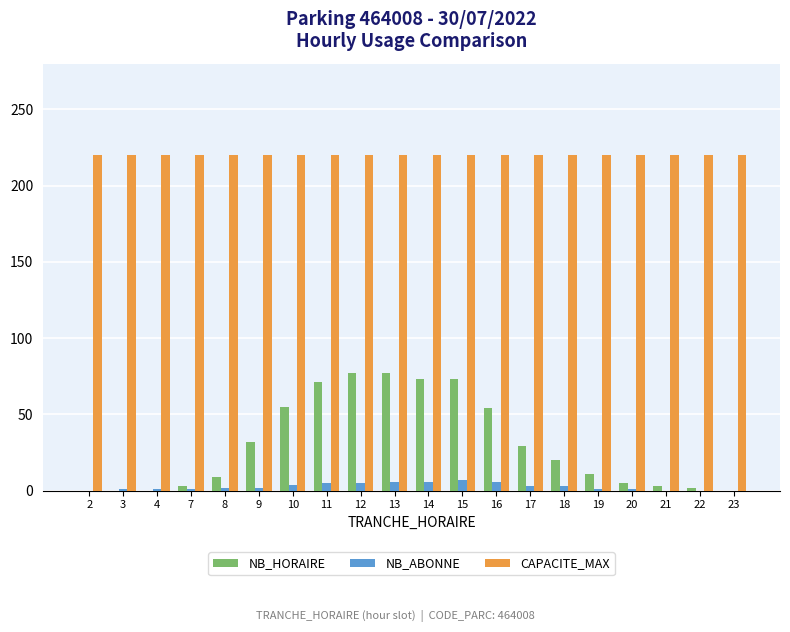

The NB_HORAIRE series shows 127 at 13. True or false?

False